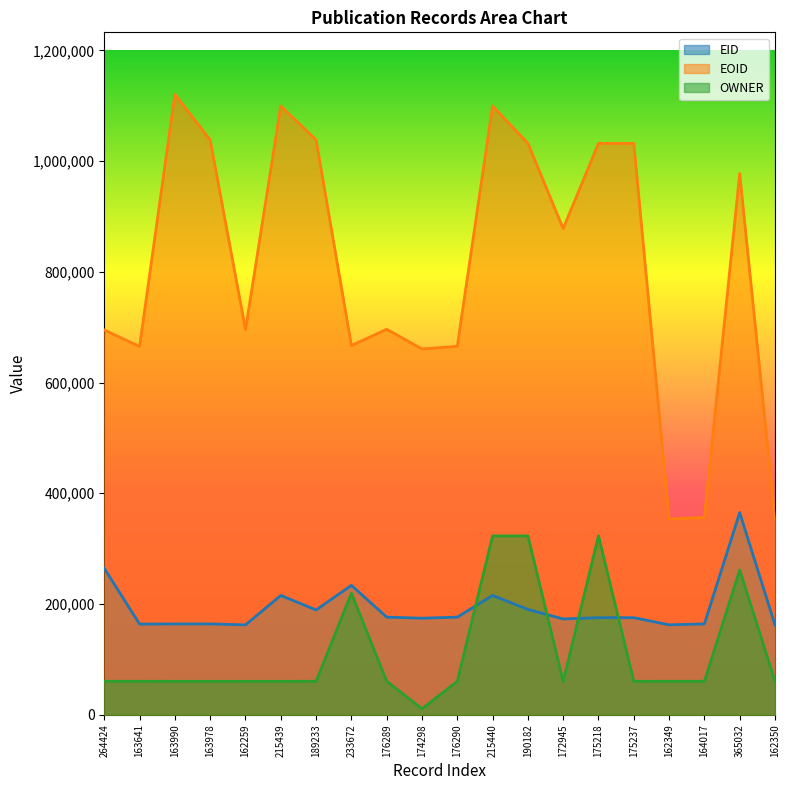

At which category is the sum across all series the highest?

215440